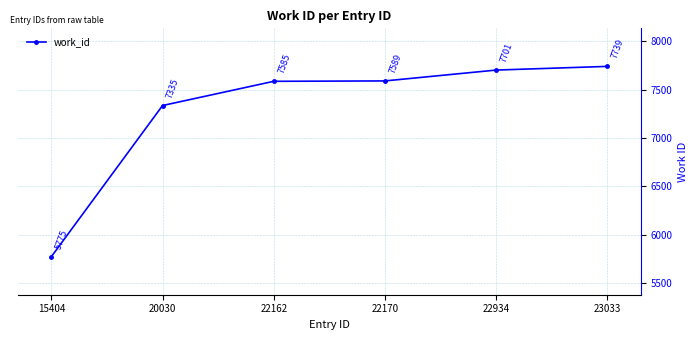

Reading right to left, list all the values displayed in this chart.

7739	7701	7589	7585	7335	5775